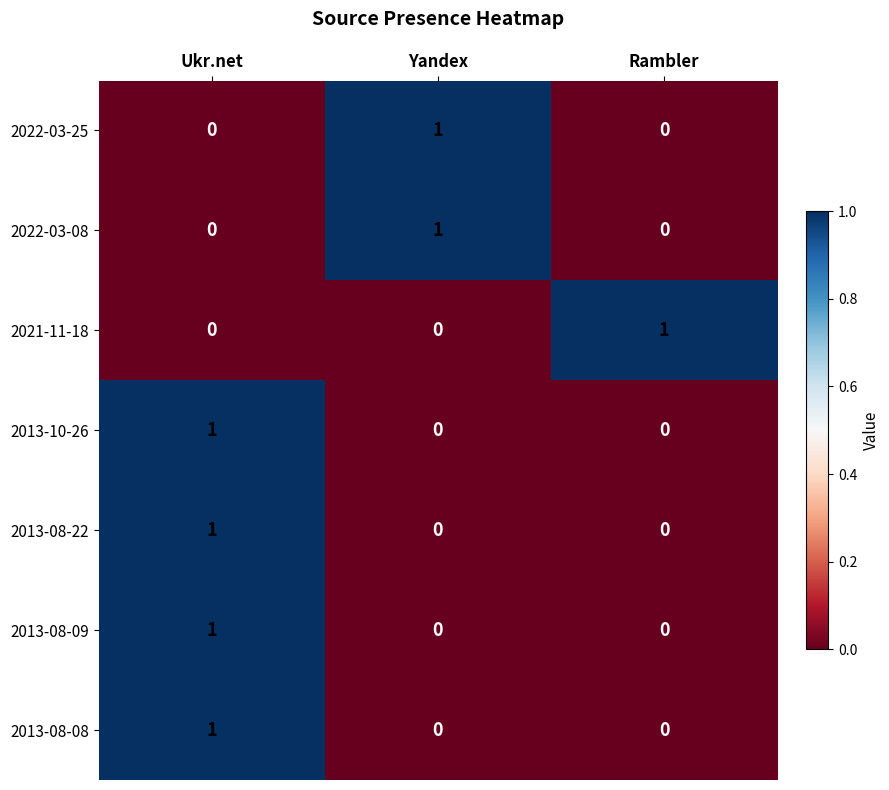

The 2021-11-18 series shows -1 at Yandex. True or false?

False